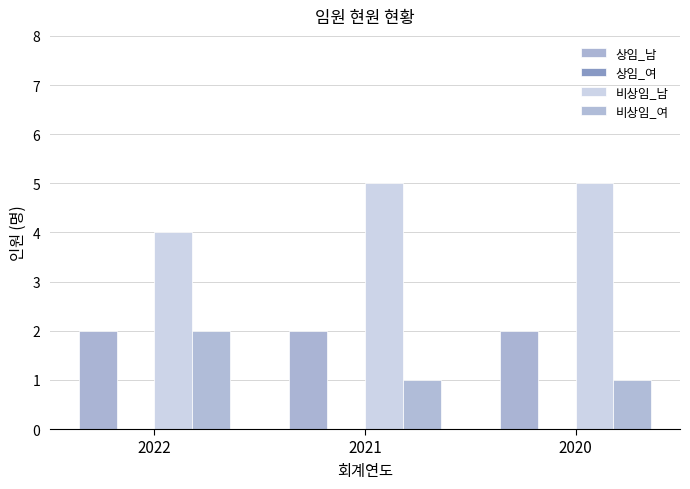

Which category has the highest value in the 비상임_남 series?

2021